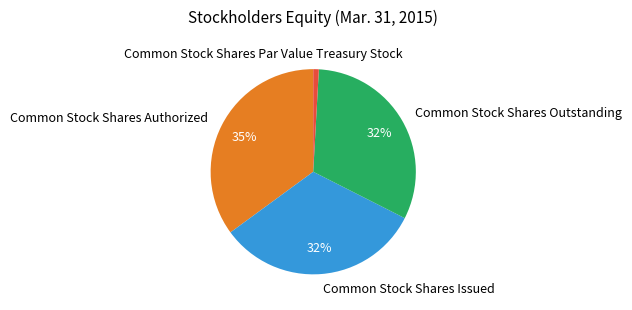

Does Common Stock Shares Authorized represent more than half of the total?

No